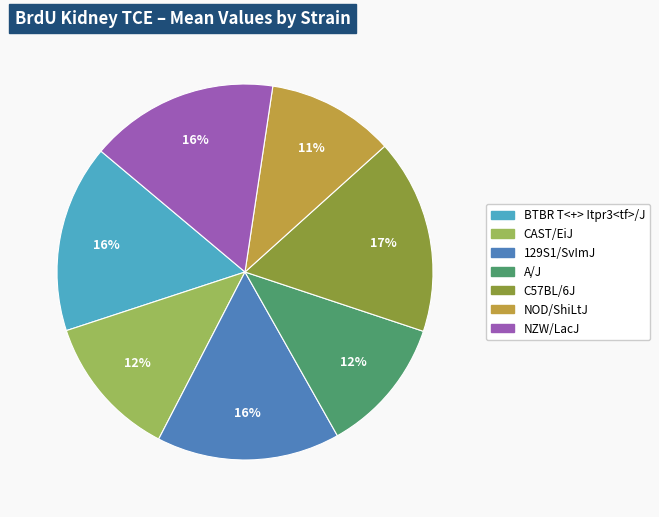

Do NZW/LacJ and C57BL/6J together represent more than half of the pie?

No